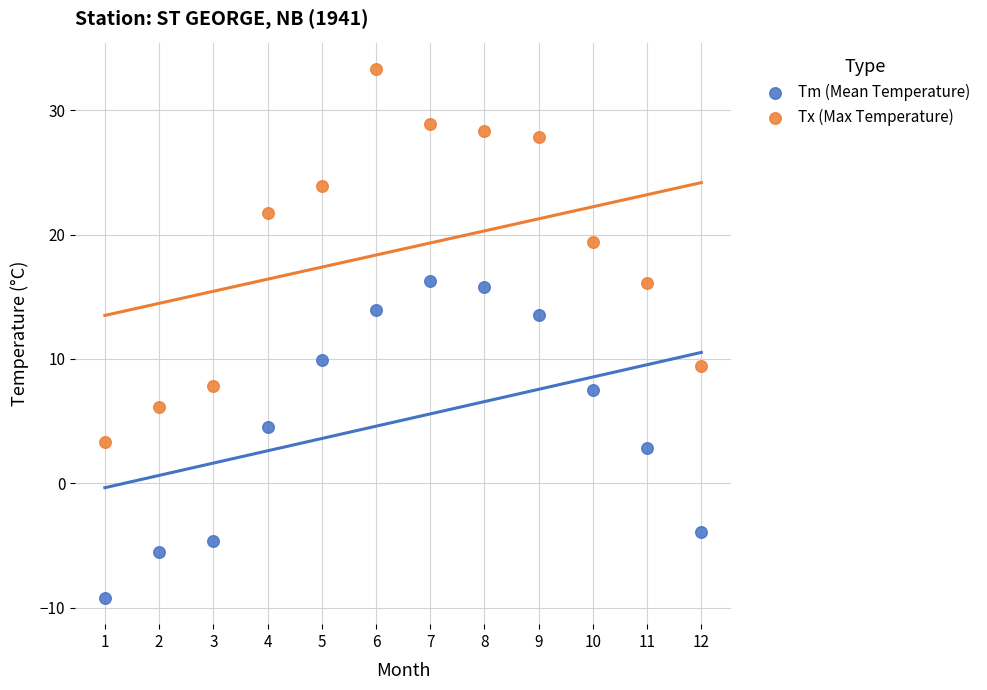

What are all the series names shown in the legend?

Tm (Mean Temperature), Tx (Max Temperature)